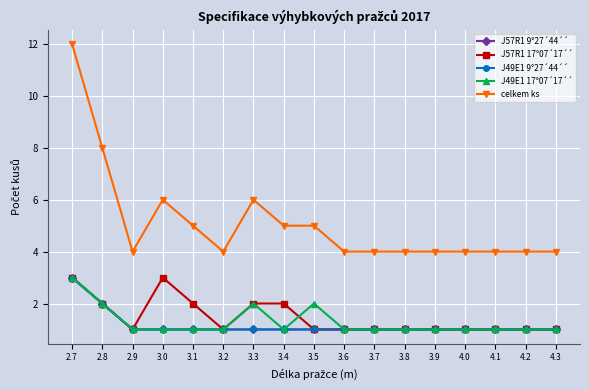

Reading left to right, extract all data points from this chart.

J57R1 9°27´44´´: 2.7=3	2.8=2	2.9=1	3.0=1	3.1=1	3.2=1	3.3=1	3.4=1	3.5=1	3.6=1	3.7=1	3.8=1	3.9=1	4.0=1	4.1=1	4.2=1	4.3=1
J57R1 17°07´17´´: 2.7=3	2.8=2	2.9=1	3.0=3	3.1=2	3.2=1	3.3=2	3.4=2	3.5=1	3.6=1	3.7=1	3.8=1	3.9=1	4.0=1	4.1=1	4.2=1	4.3=1
J49E1 9°27´44´´: 2.7=3	2.8=2	2.9=1	3.0=1	3.1=1	3.2=1	3.3=1	3.4=1	3.5=1	3.6=1	3.7=1	3.8=1	3.9=1	4.0=1	4.1=1	4.2=1	4.3=1
J49E1 17°07´17´´: 2.7=3	2.8=2	2.9=1	3.0=1	3.1=1	3.2=1	3.3=2	3.4=1	3.5=2	3.6=1	3.7=1	3.8=1	3.9=1	4.0=1	4.1=1	4.2=1	4.3=1
celkem ks: 2.7=12	2.8=8	2.9=4	3.0=6	3.1=5	3.2=4	3.3=6	3.4=5	3.5=5	3.6=4	3.7=4	3.8=4	3.9=4	4.0=4	4.1=4	4.2=4	4.3=4